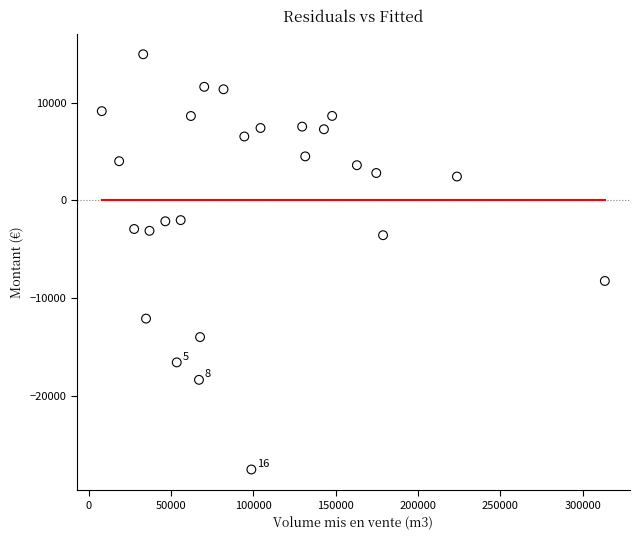

What Y value in the scatter plot is closest to -6292?

-8247.3